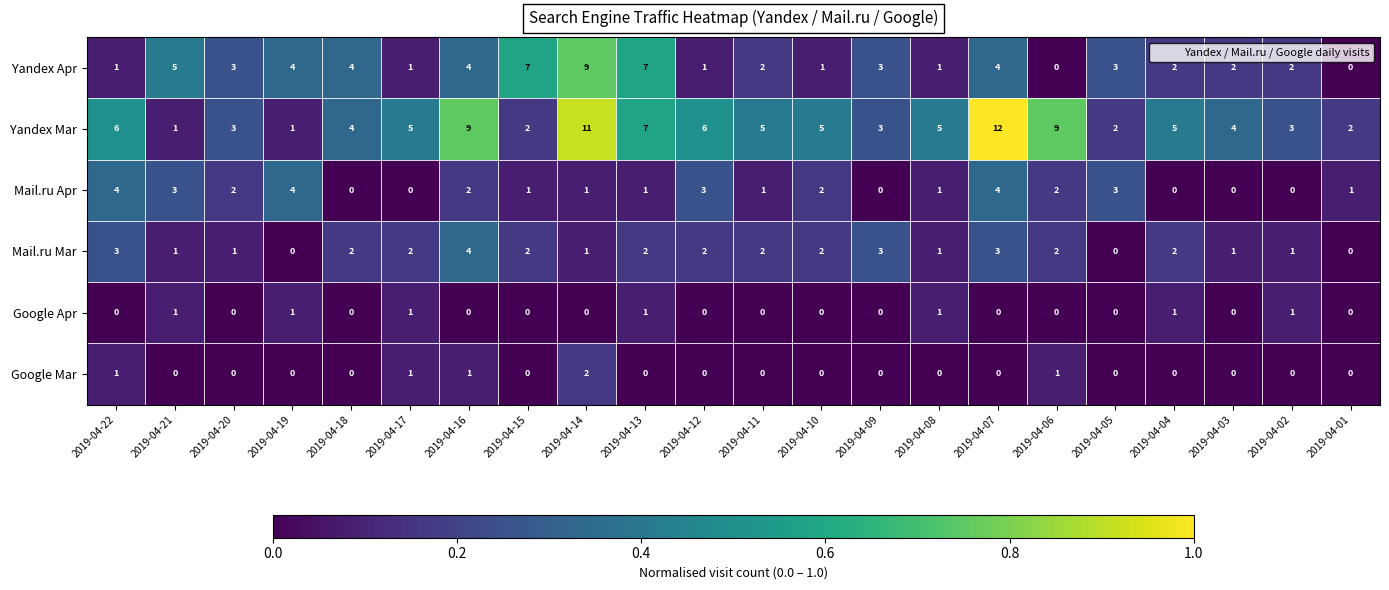

At which category is the sum across all series the highest?

2019-04-14